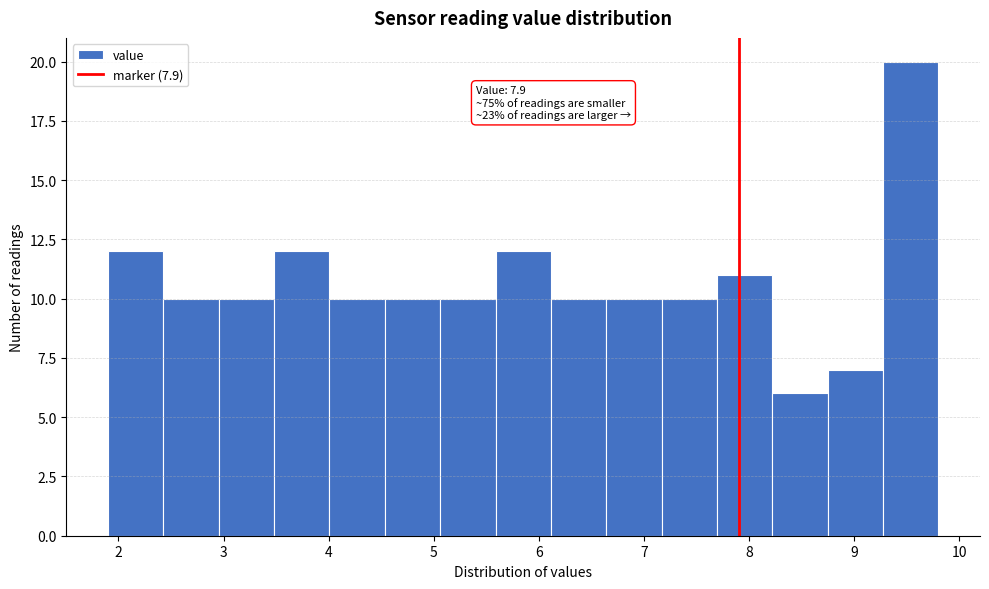

Which range on the x-axis has the tallest bar?

9.3 to 9.8